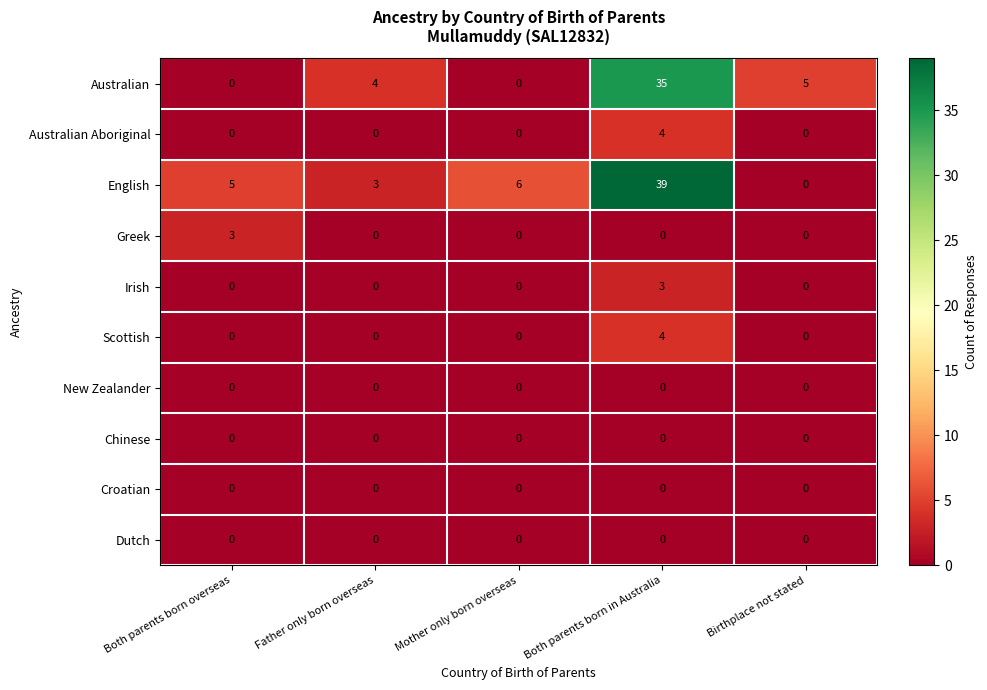

At which label is Australian closest to 17?

Birthplace not stated